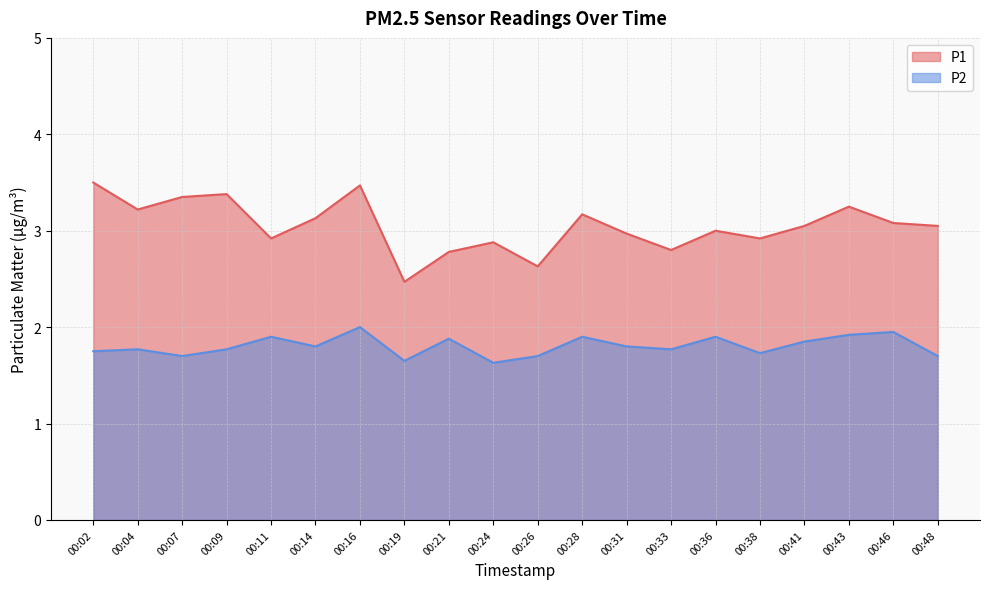

Rank the series by their average value, from highest to lowest.

P1, P2